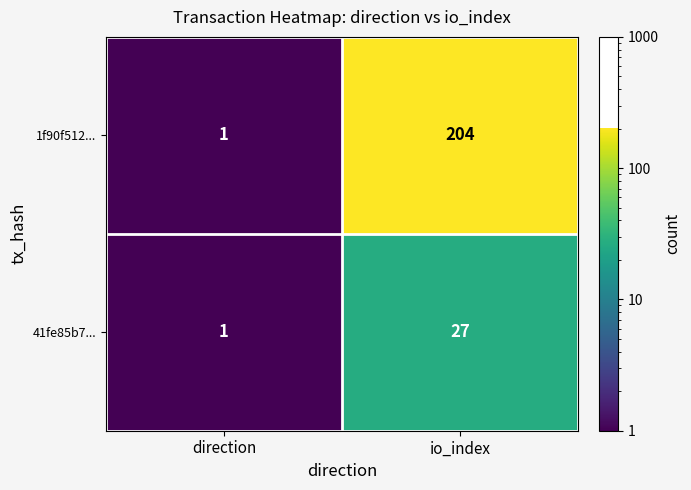

Count the number of data series in this chart.

2